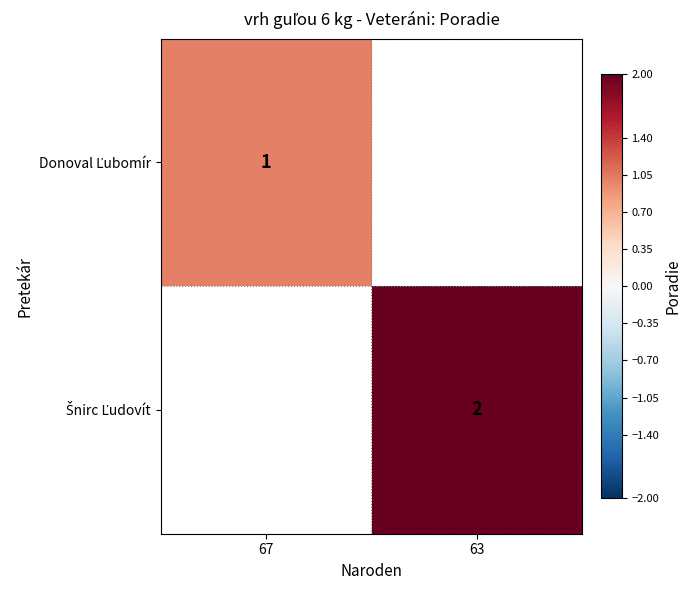

At which label does Donoval Ľubomír reach its peak?

67